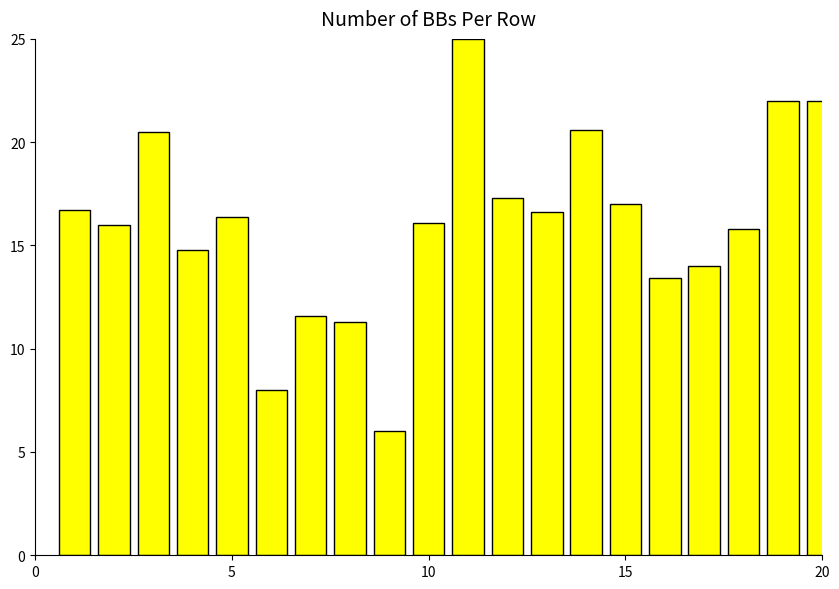

What is the sum of all values?

321.1